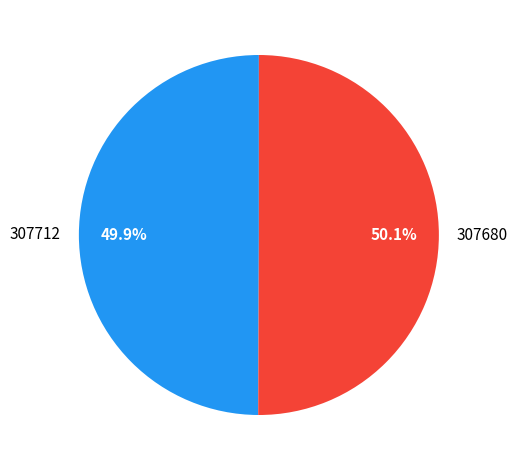

How many segments does this pie chart have?

2